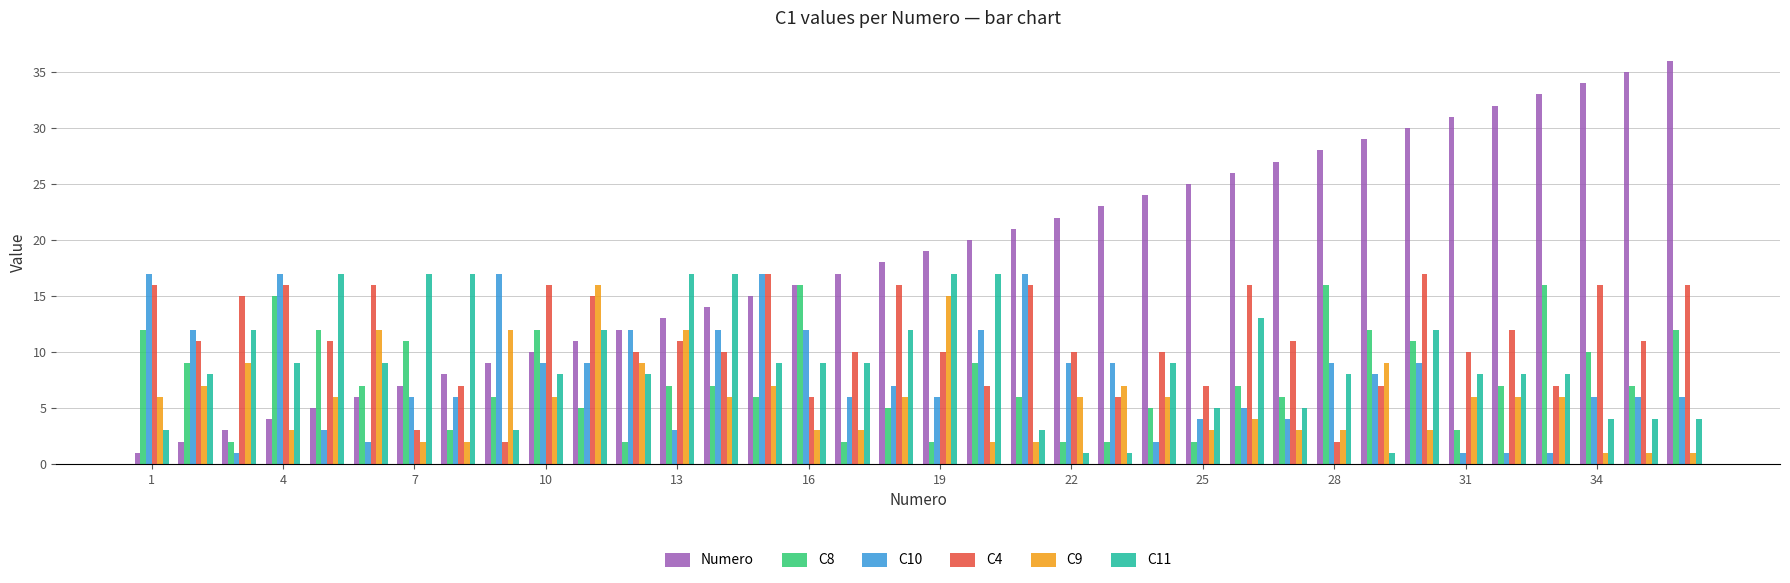

Which series has the largest range (max minus min)?

Numero